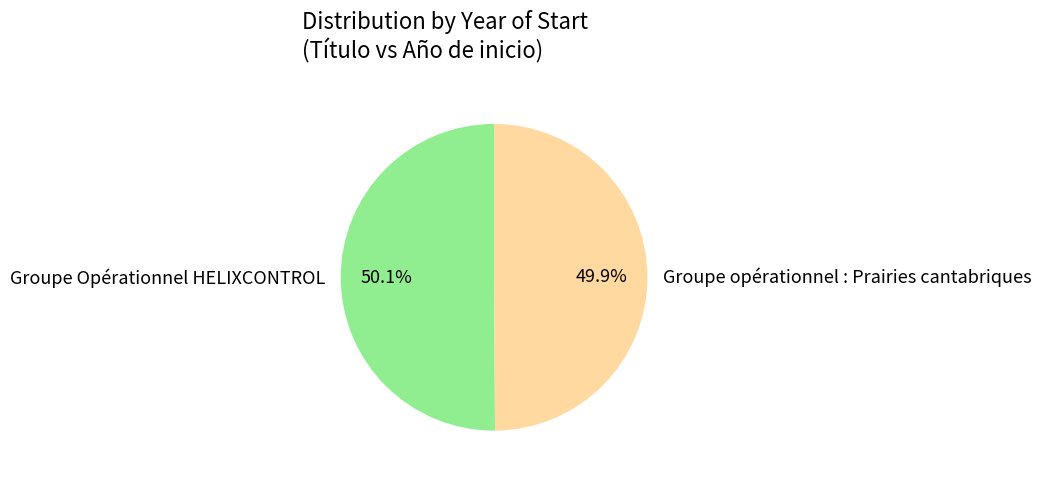

To the nearest percent, what percentage of the pie is Groupe Opérationnel HELIXCONTROL?

50%